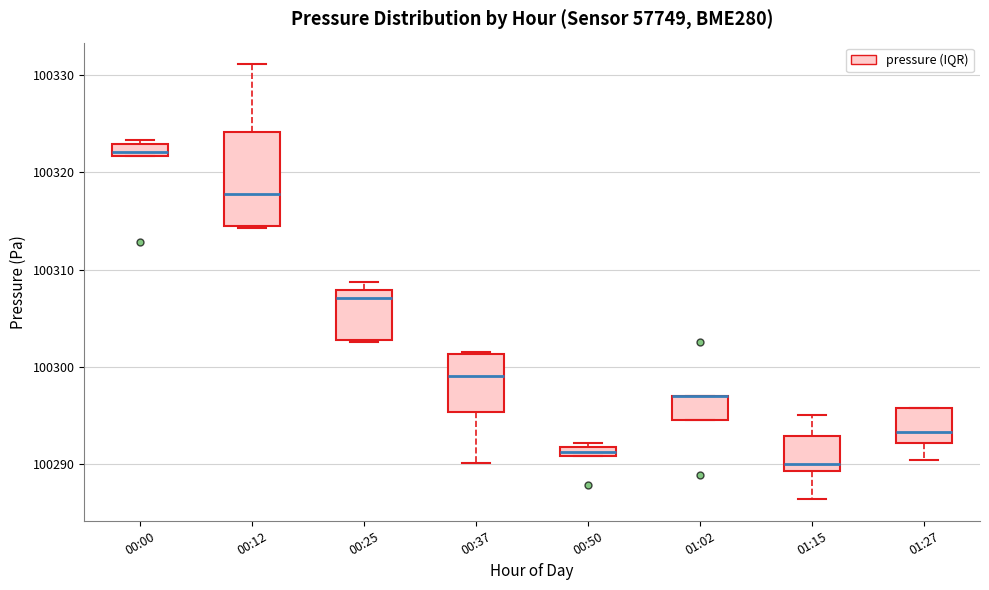

Where does the median line of the box for 01:27 sit on the y-axis? The values are not printed on the chart, so give them approximately, as read against the axis.

100293